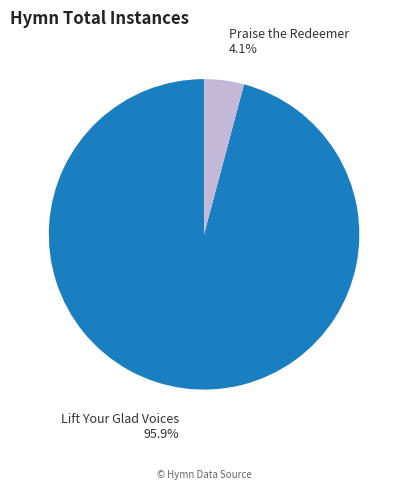

Does any single category account for the majority?

Yes